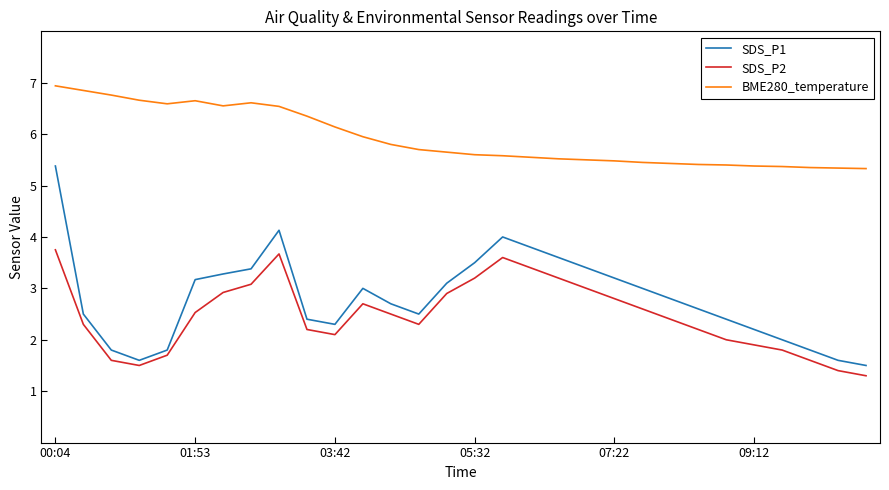

List the series in order of their peak value, lowest first.

SDS_P2, SDS_P1, BME280_temperature